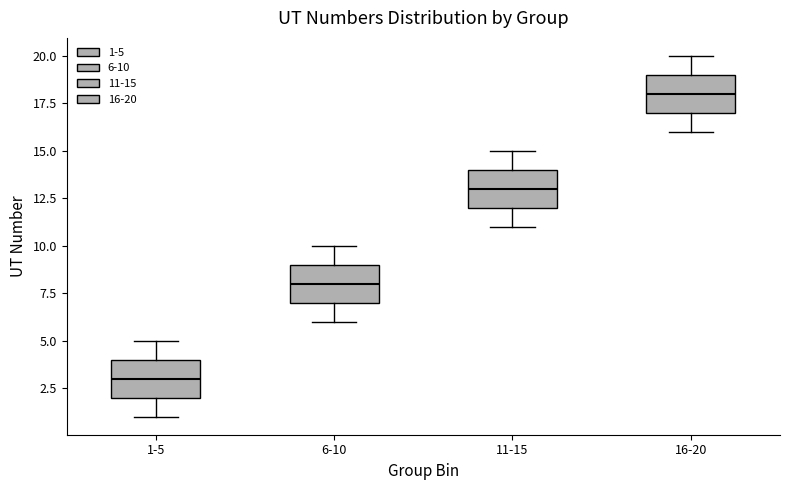

Which box has the highest median line?

16-20